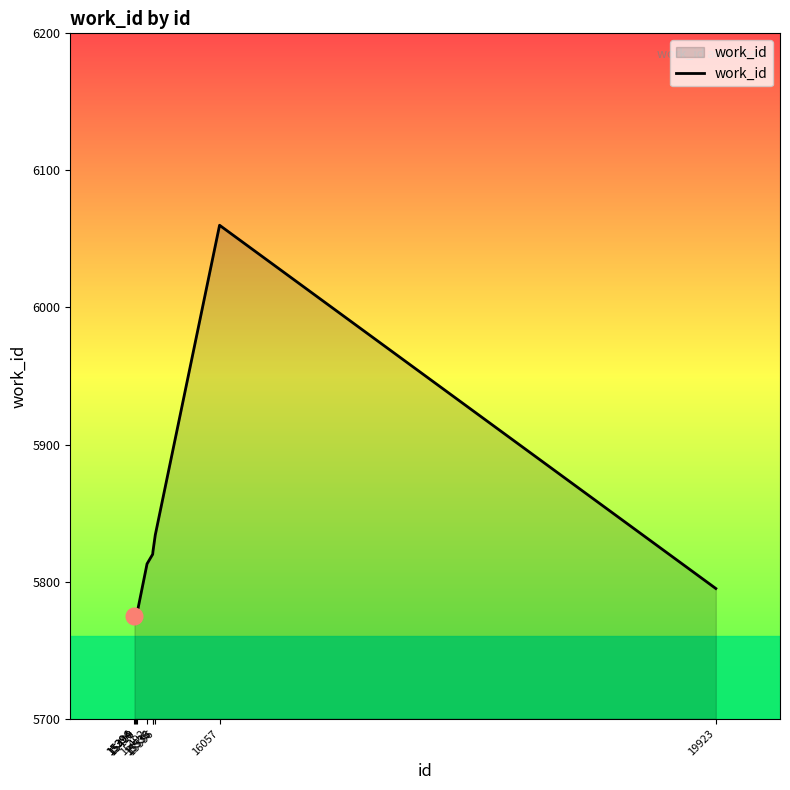

Reading left to right, transcribe all the data shown in this chart.

5775	5775	5775	5775	5813	5820	5822	5834	6060	5795